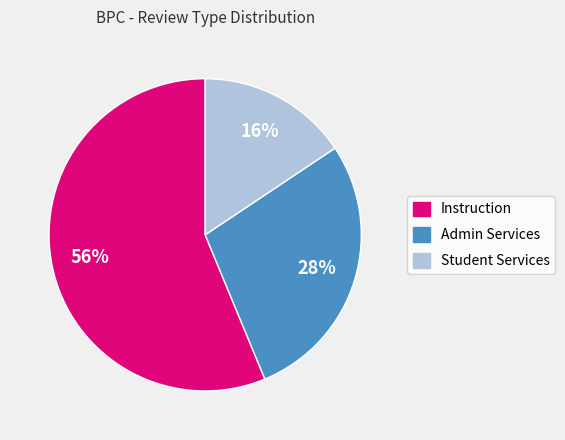

To the nearest percent, what portion does Admin Services represent?

28%